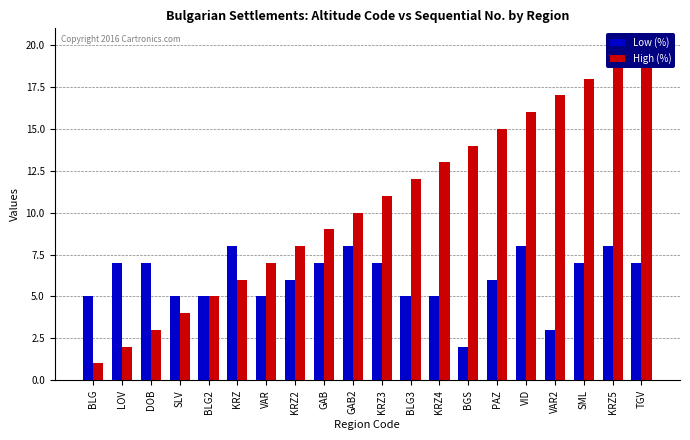

Rank the series by their maximum value, from lowest to highest.

Low (%), High (%)